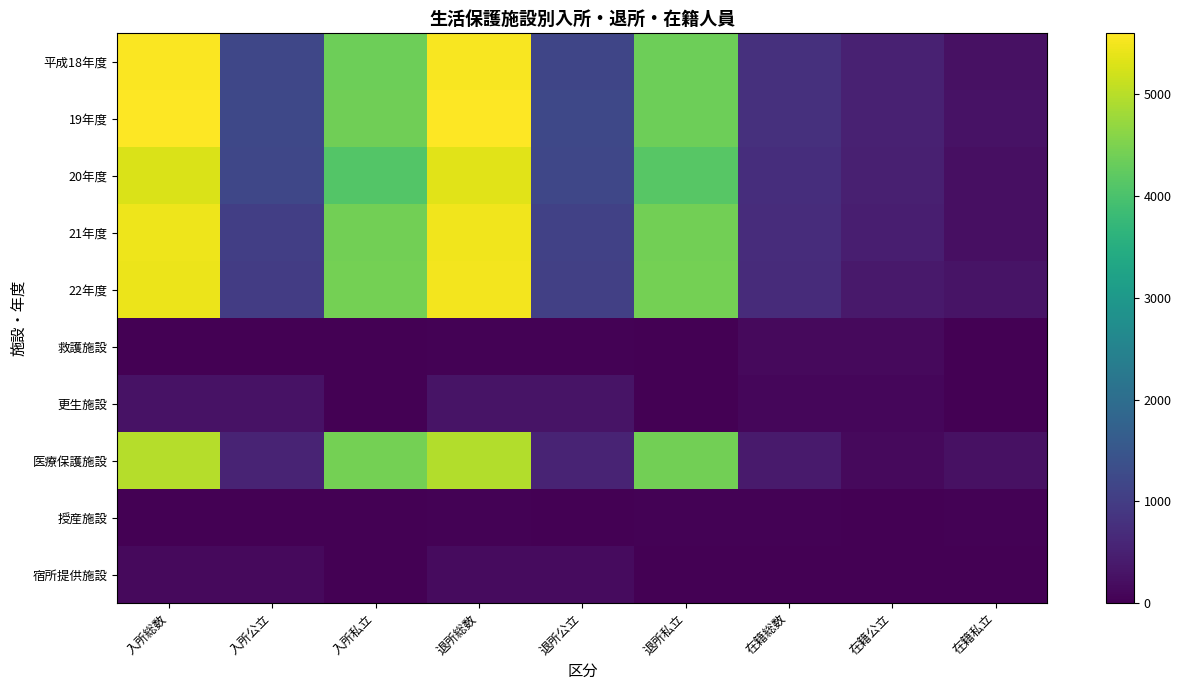

Which label corresponds to the largest value in the chart?

入所総数